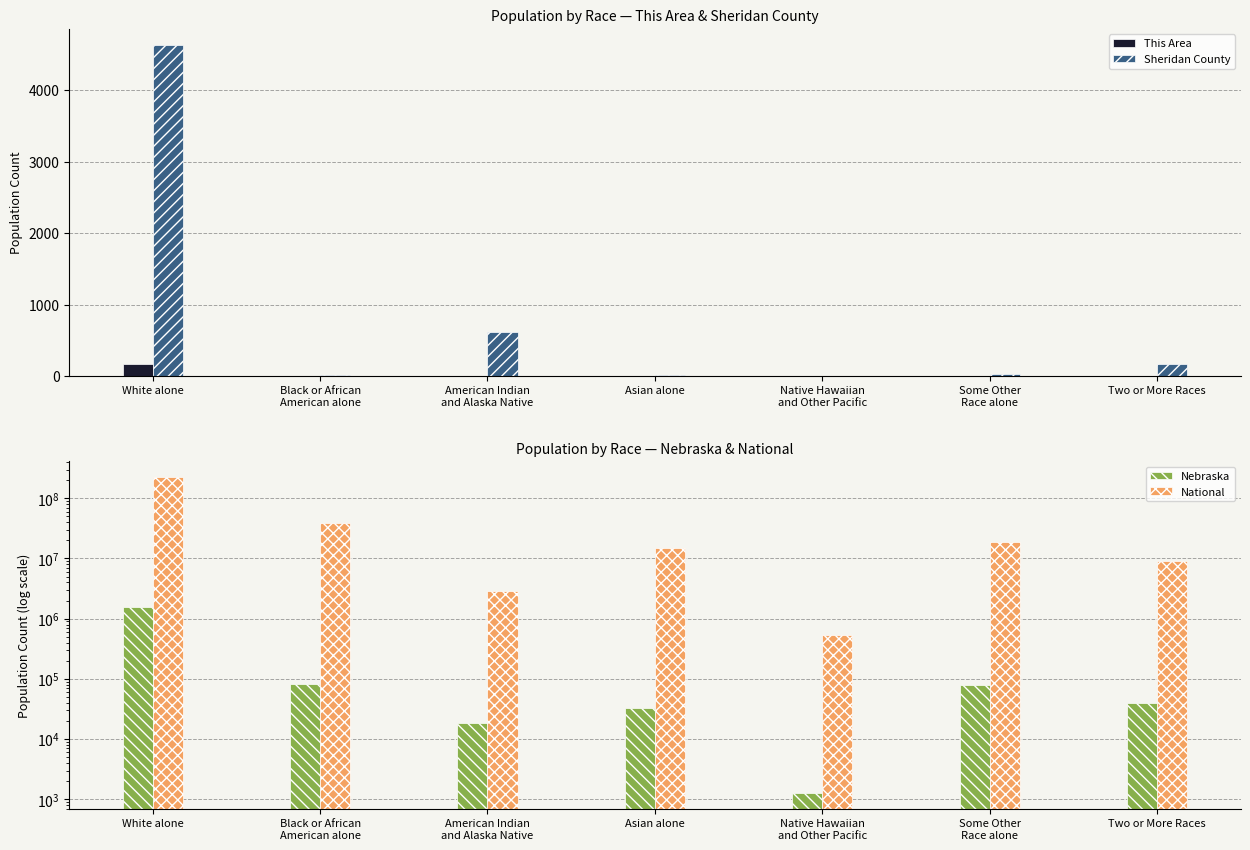

True or false: Nebraska has a value of 1572838 at White alone.

True